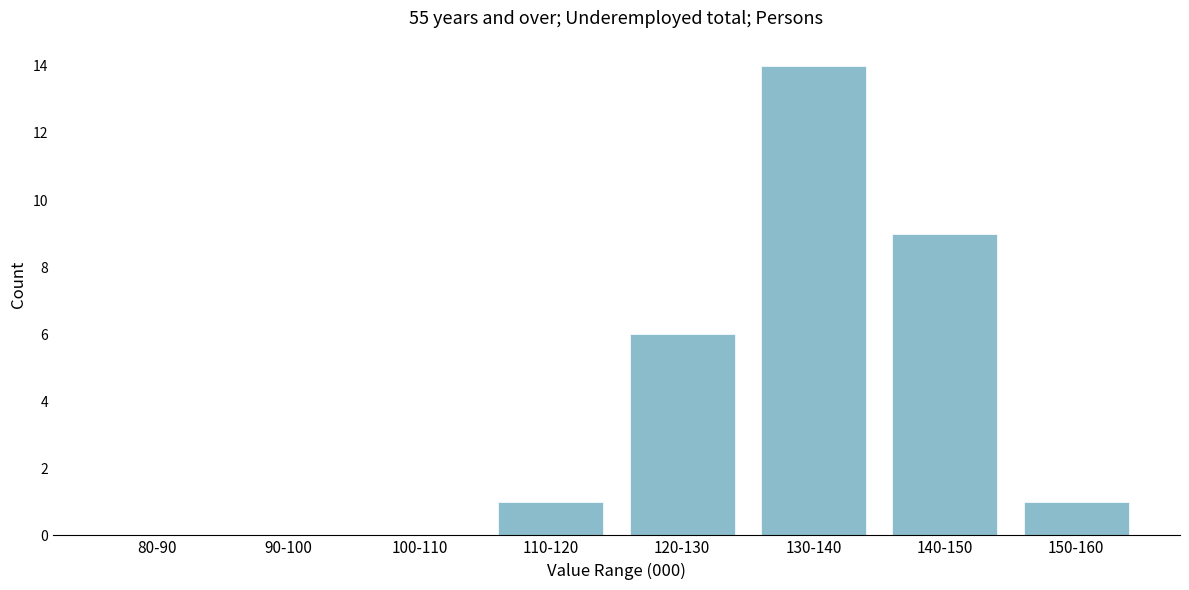

Reading left to right, extract all data points from this chart.

80-90=0	90-100=0	100-110=0	110-120=1	120-130=6	130-140=14	140-150=9	150-160=1